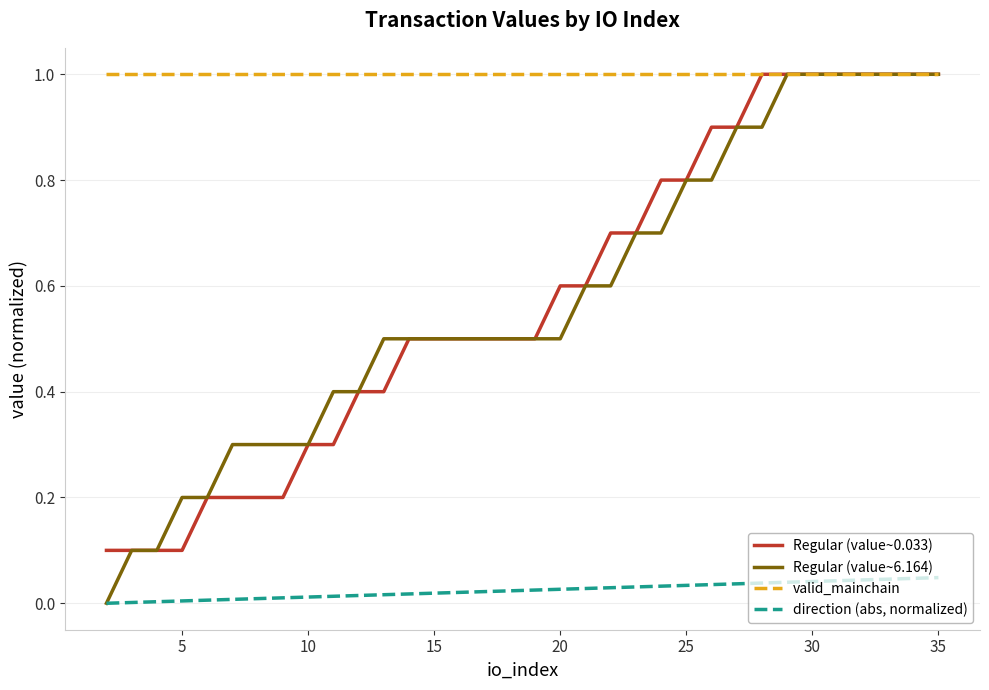

Which series has the largest total across all categories?

valid_mainchain